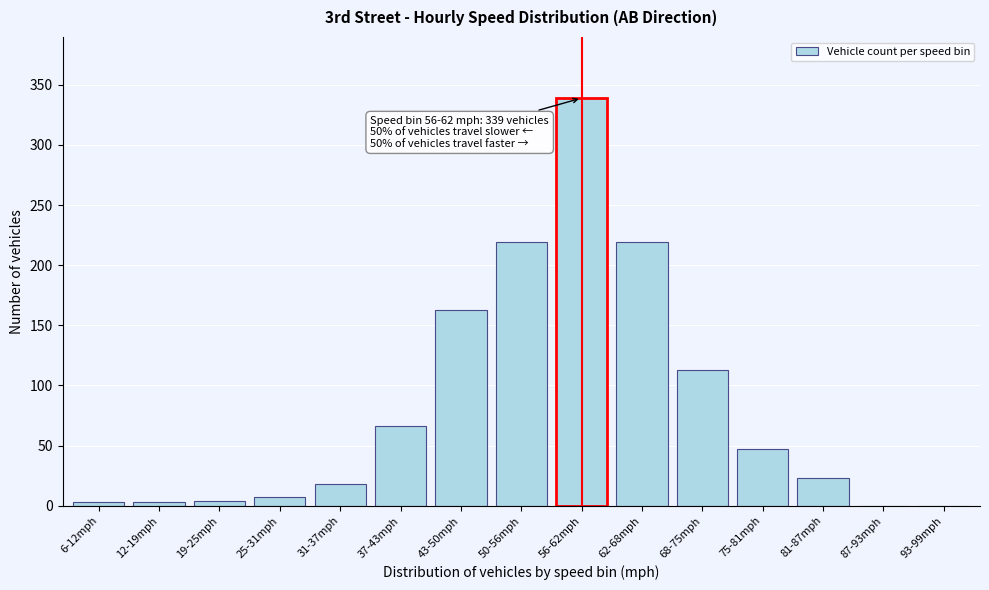

What is the greatest value displayed?

339